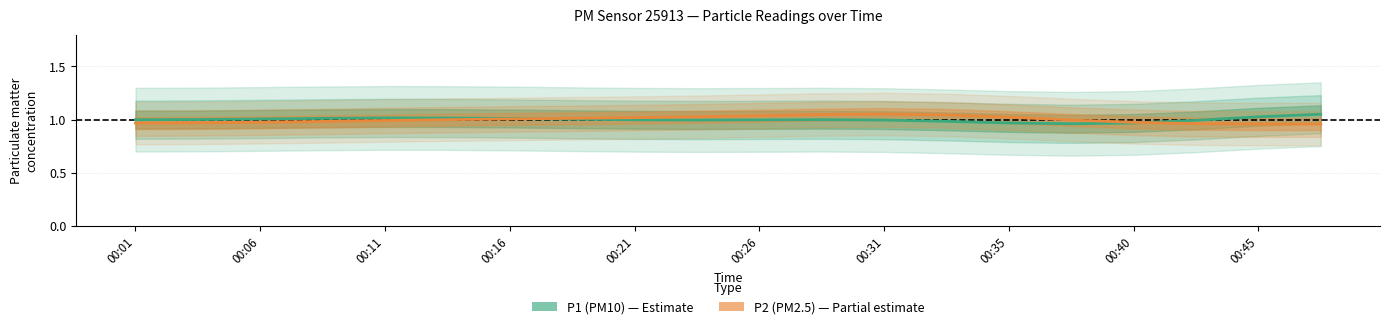

What is the lowest value of the P1 (PM10) series?

1.0